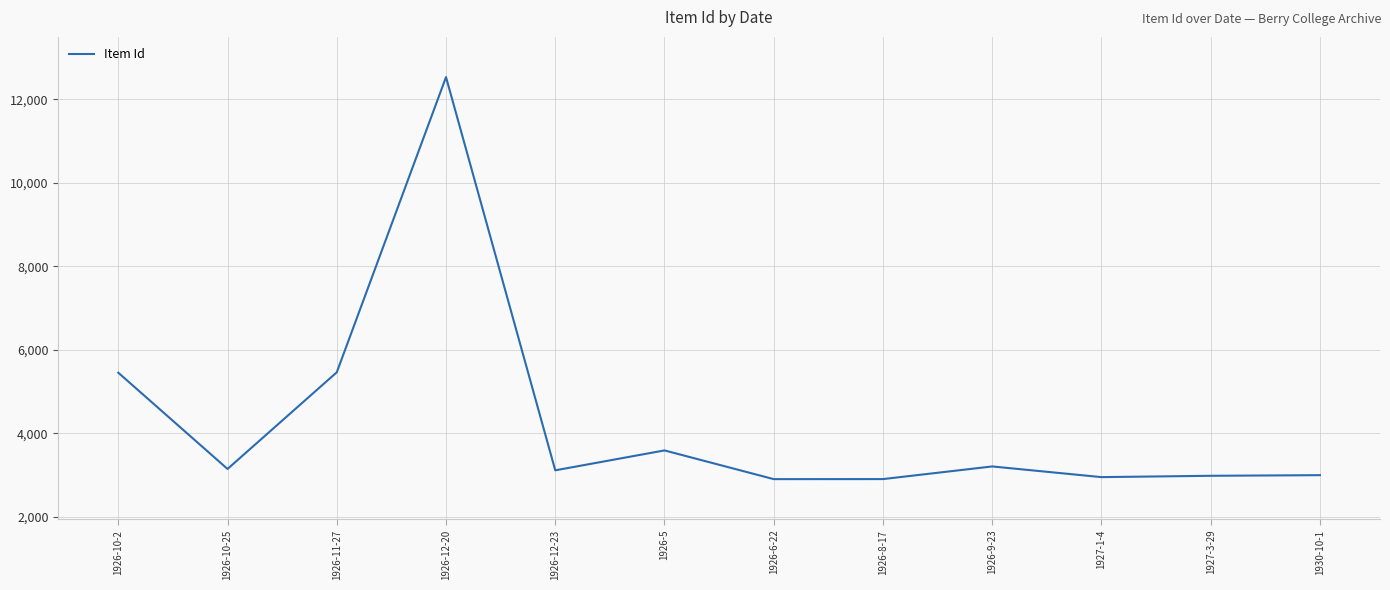

What is the difference between the values at 1926-8-17 and 1927-3-29?

79